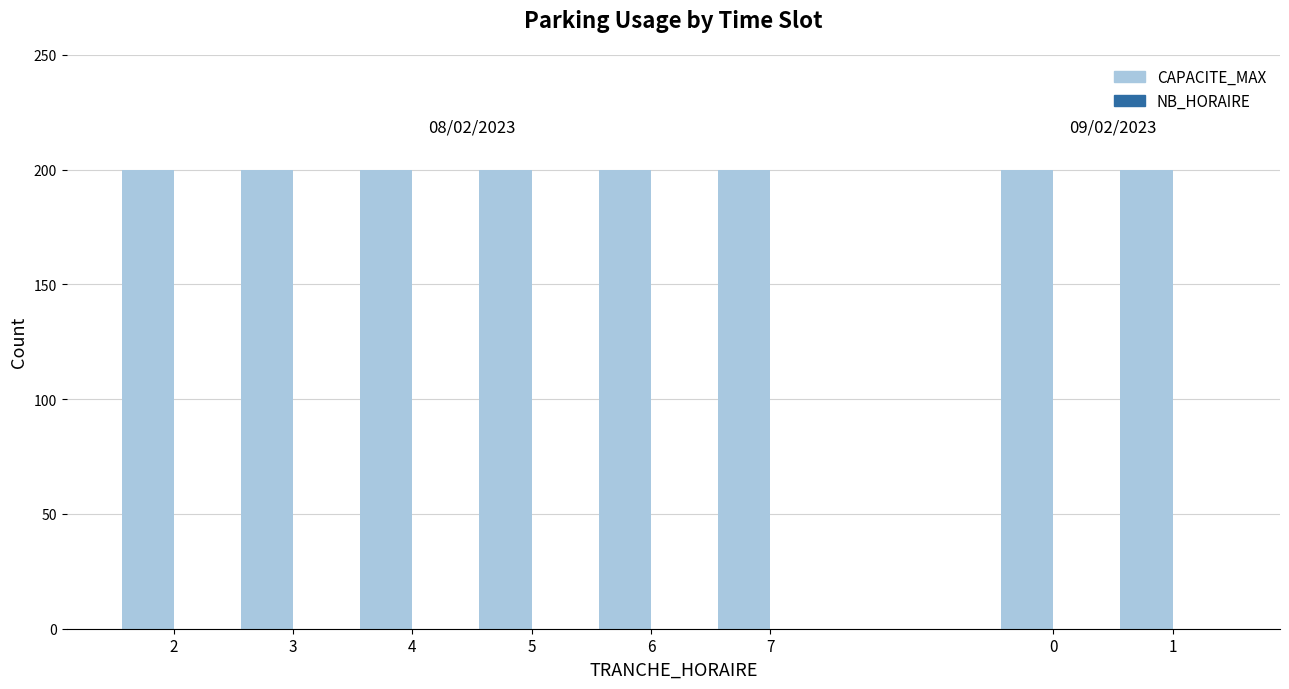

What is the value of the CAPACITE_MAX bar at the 6th from the left?

200